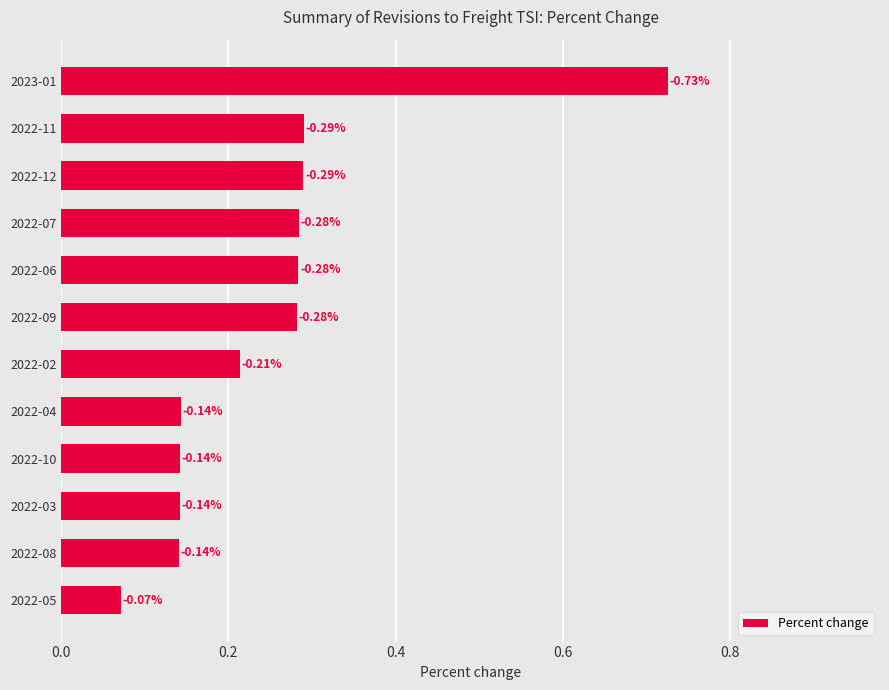

Does the chart contain any negative values?

No